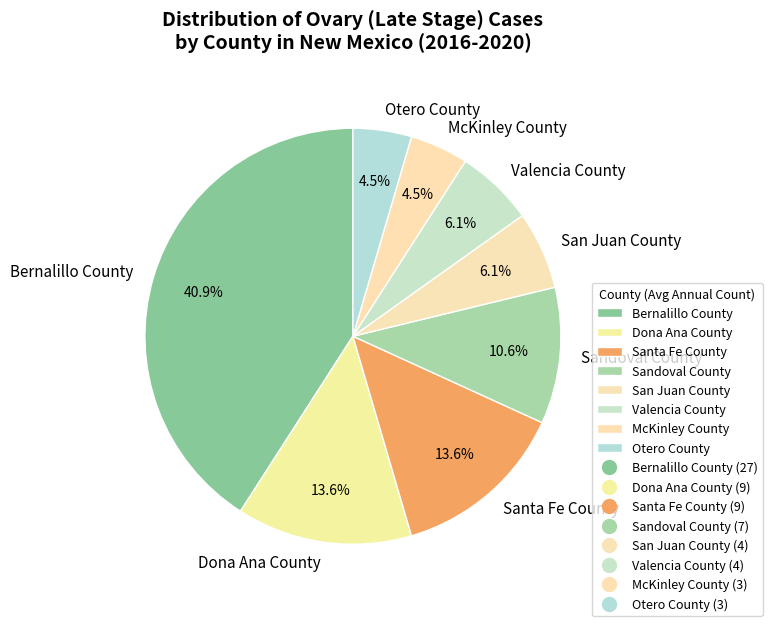

Do Sandoval County and Bernalillo County together represent more than half of the pie?

Yes